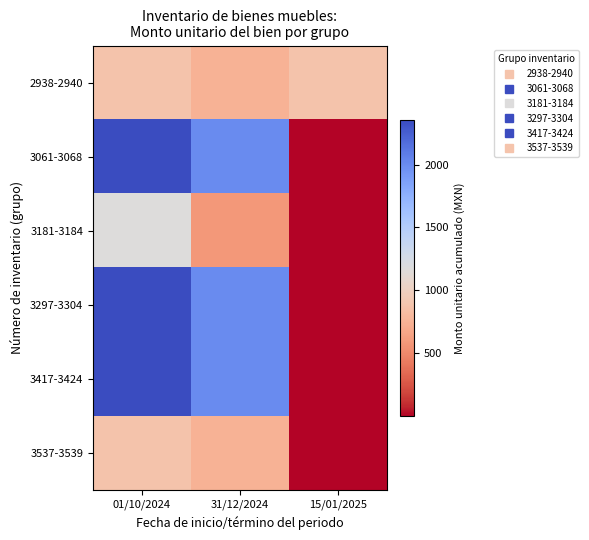

Which series has the largest range (max minus min)?

3061-3068